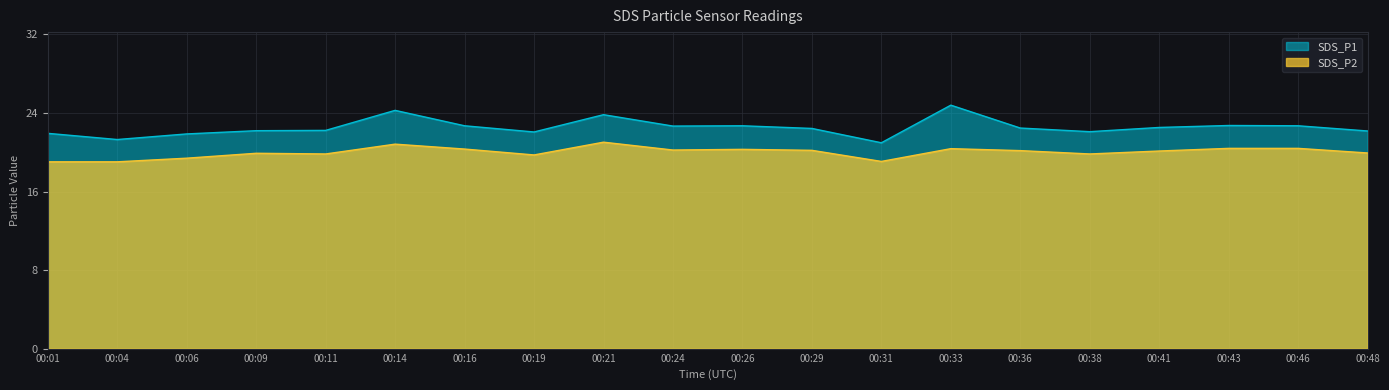

True or false: SDS_P1 and SDS_P2 cross at least once.

False